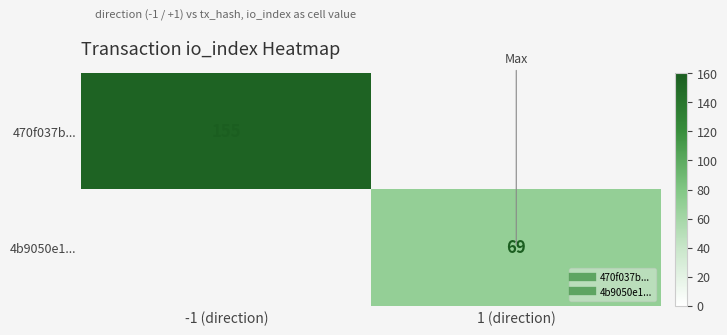

Where is 470f037b... nearest to the value 155?

-1 (direction)